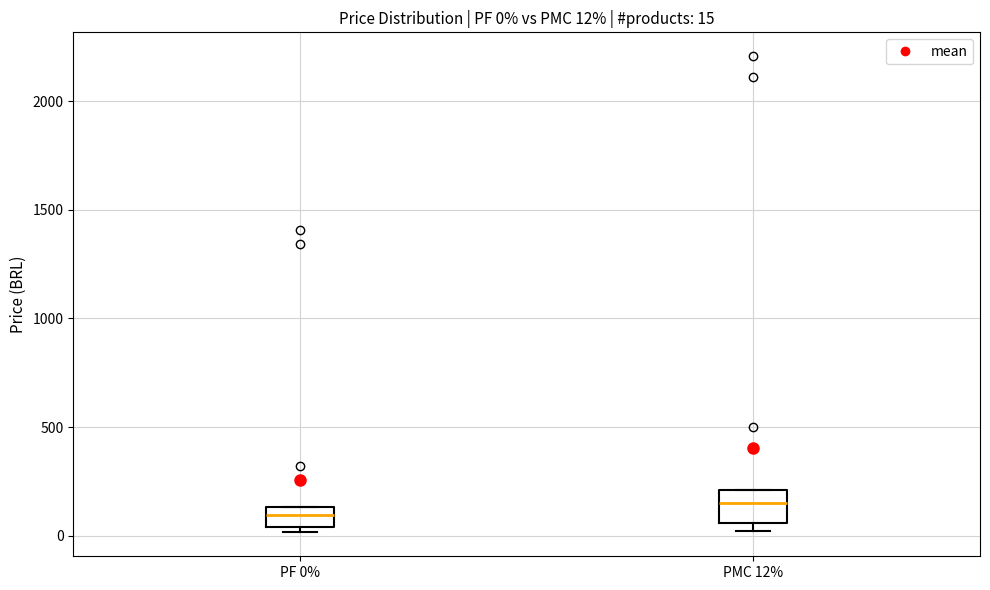

Comparing the boxes themselves (not the whiskers), which one is the tallest?

PMC 12%